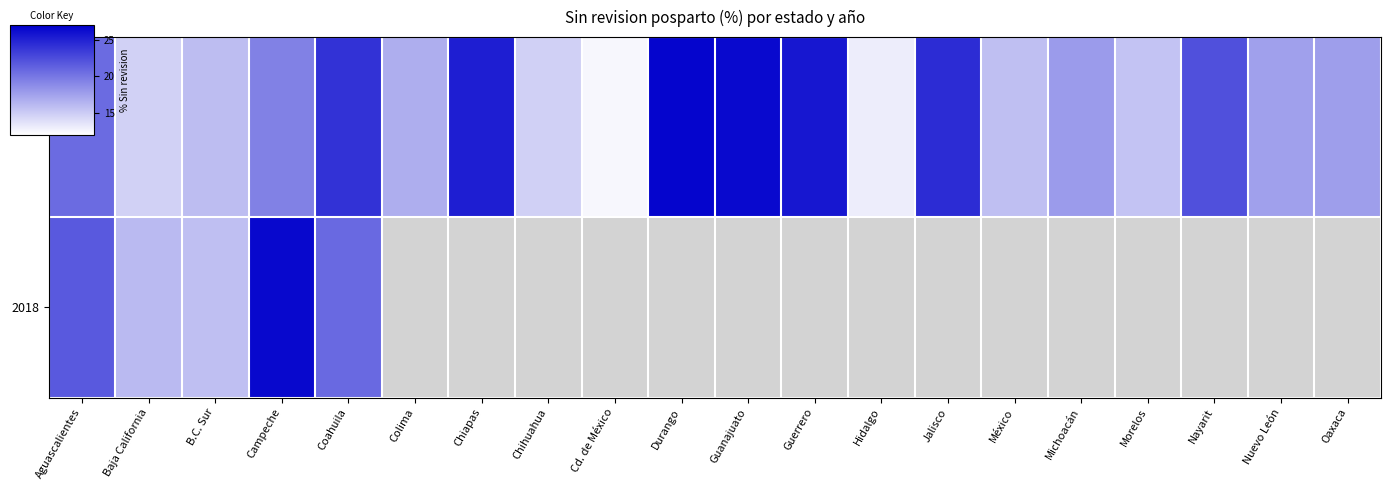

Count the number of categories in the chart.

20